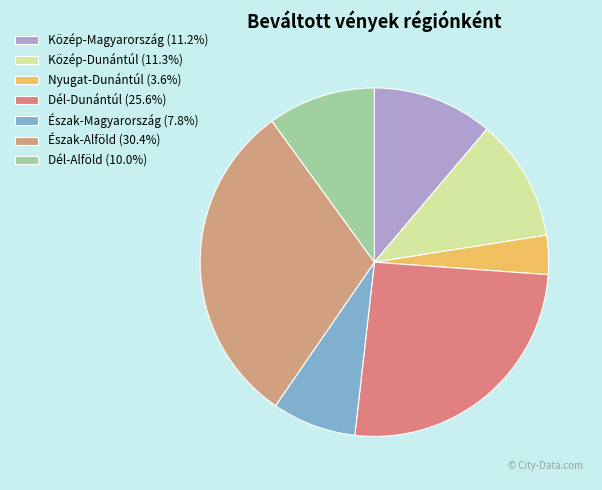

Count the number of slices in the pie.

7